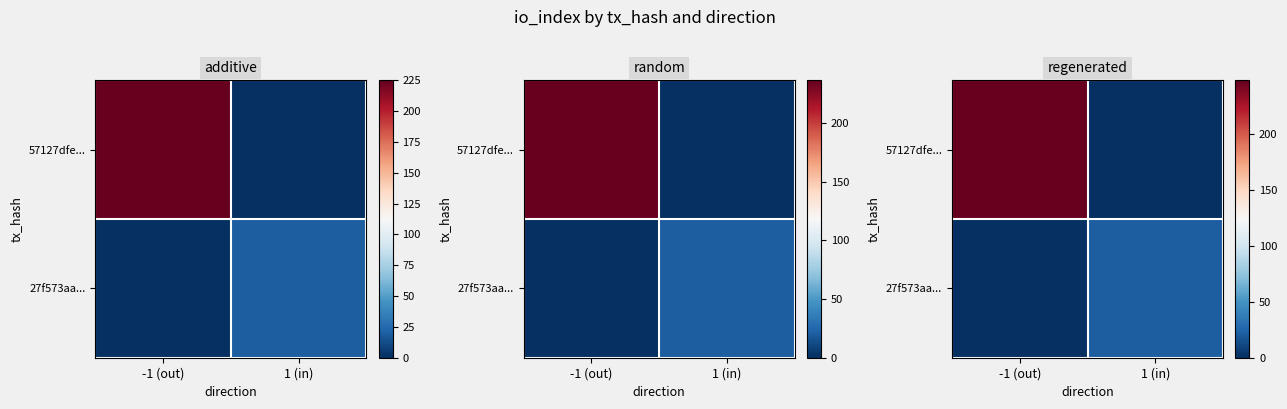

At which label is 27f573aa... closest to 11?

-1 (out)